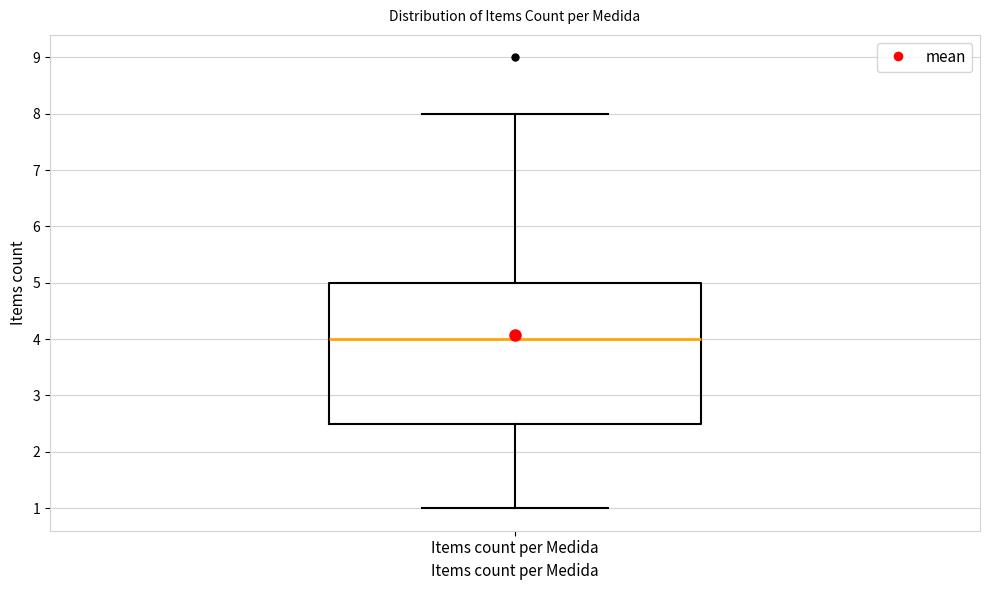

Transcribe this box plot: give where the median line is, the range the box spans, and where the two whiskers end, as read against the y-axis. The values are not printed on the chart, so give them approximately, as read against the axis.

median 4.0, box 2.5 to 5.0, whiskers 1.0 to 8.0